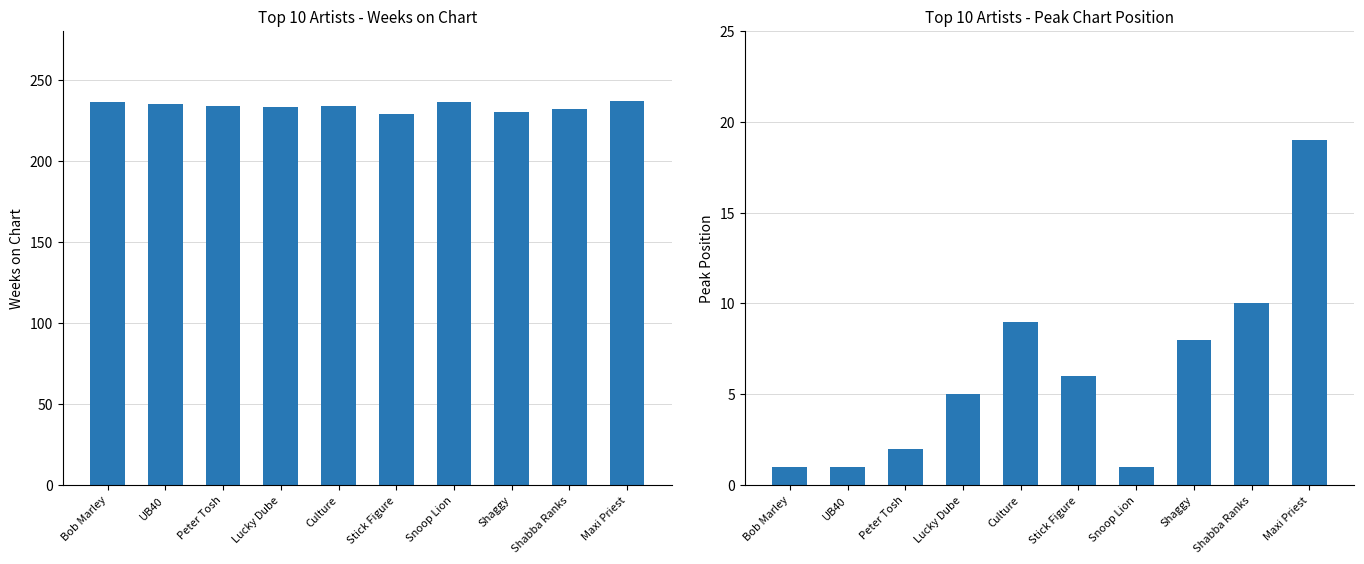

What is the minimum value for Peak Position?

1